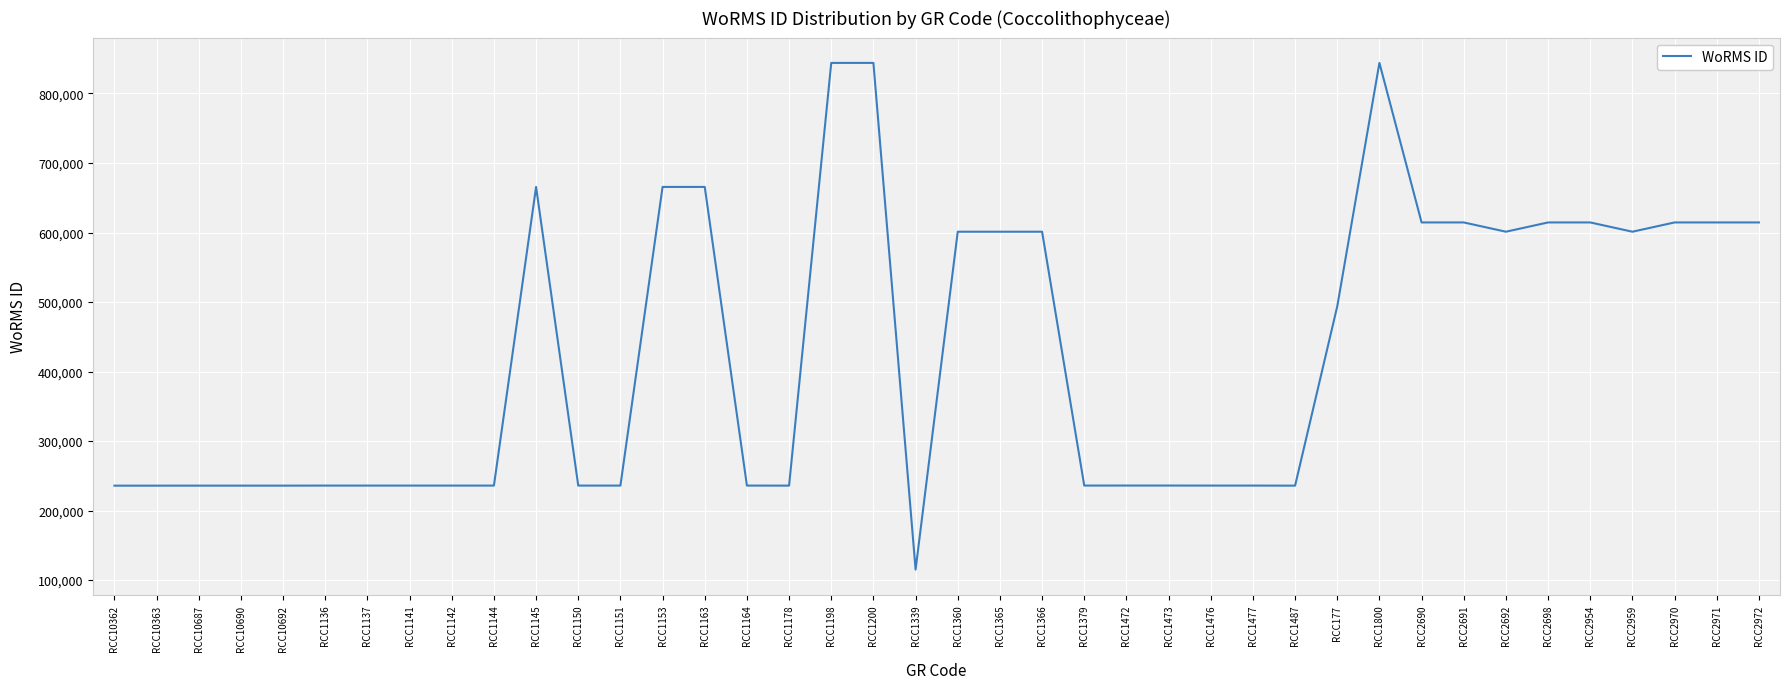

What is the change in value from RCC1150 to RCC2954?

+378572